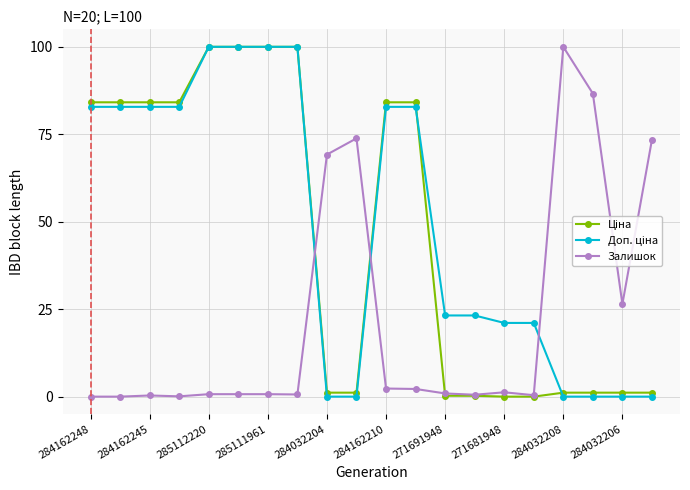

At how many categories does at least one series exceed 79?

12